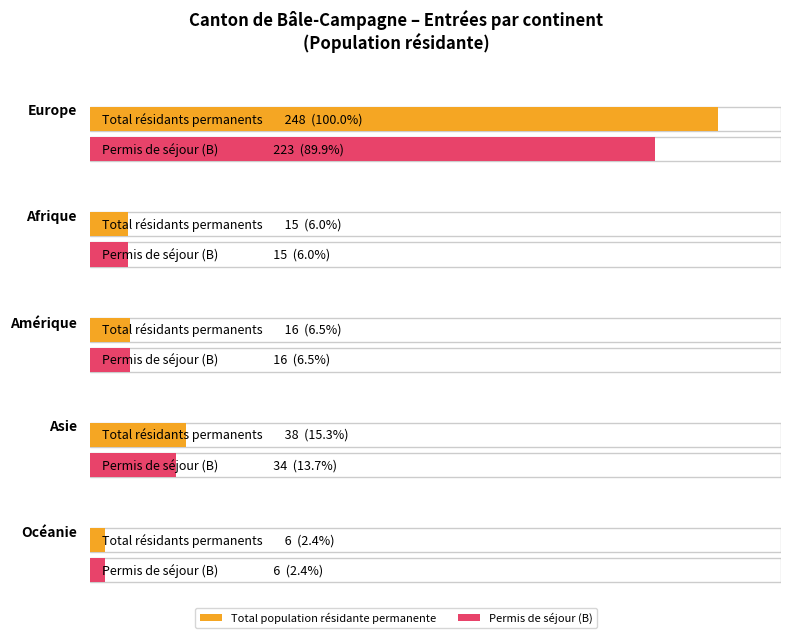

The Population non permanente series shows 1 at Afrique. True or false?

False